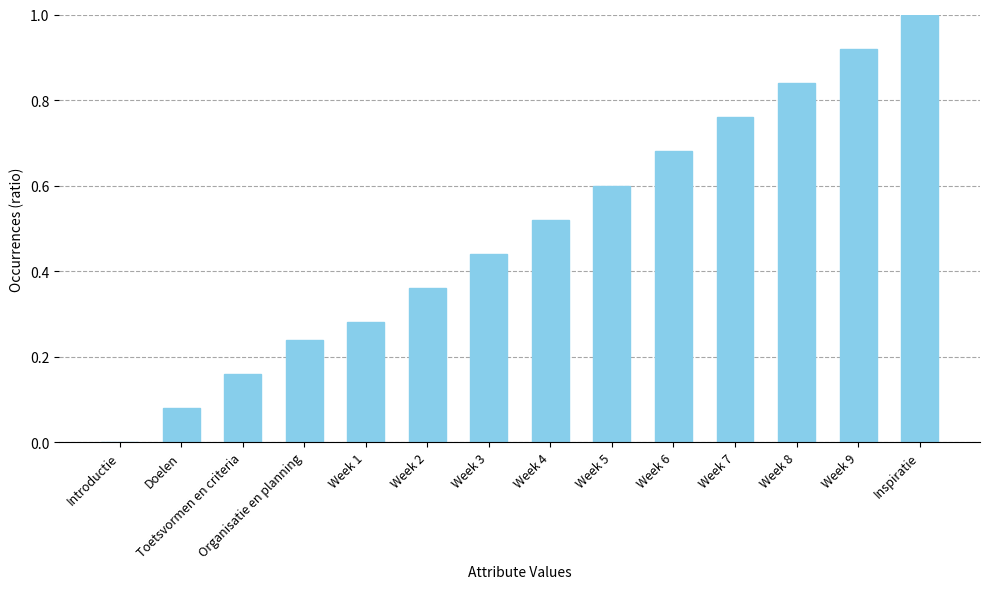

True or false: the data shows 0.0 at Toetsvormen en criteria.

False